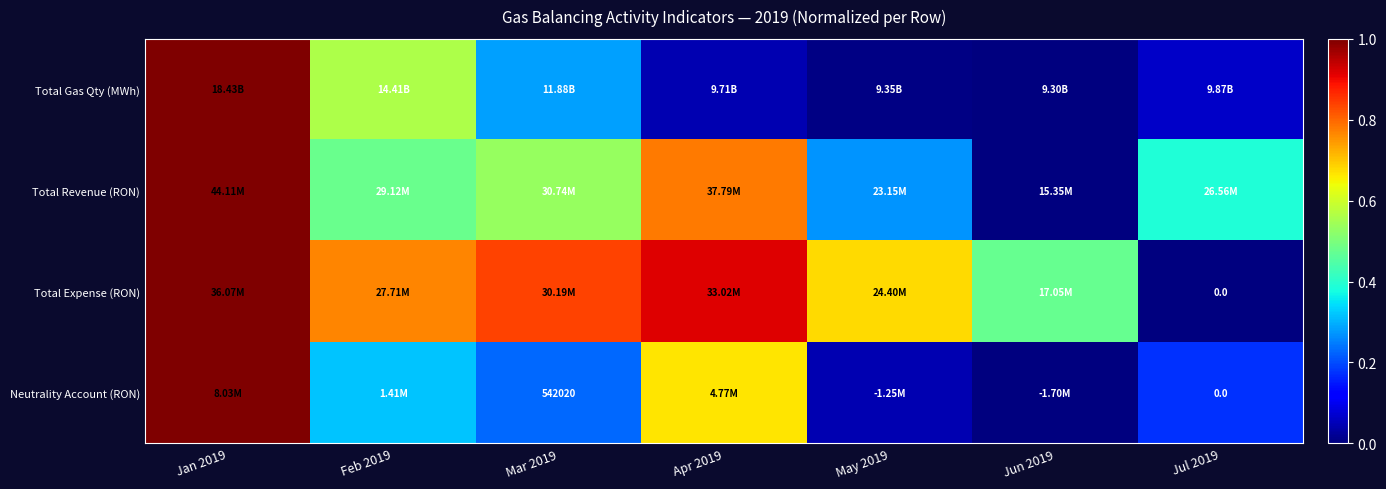

Rank the categories by Total Expense (RON) value from lowest to highest.

Jul 2019, Jun 2019, May 2019, Feb 2019, Mar 2019, Apr 2019, Jan 2019